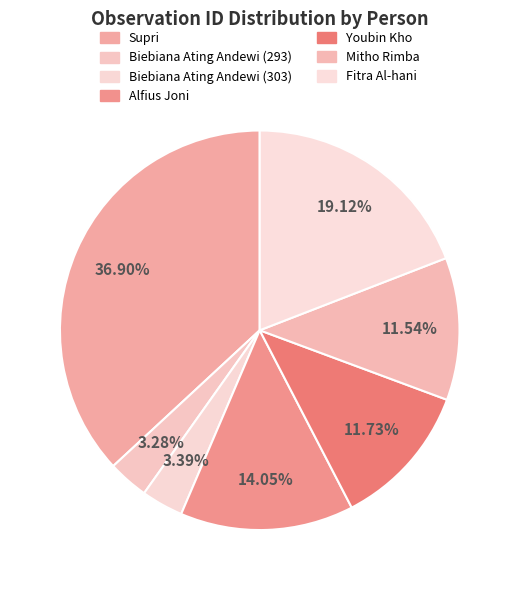

Is there a majority slice in this chart?

No